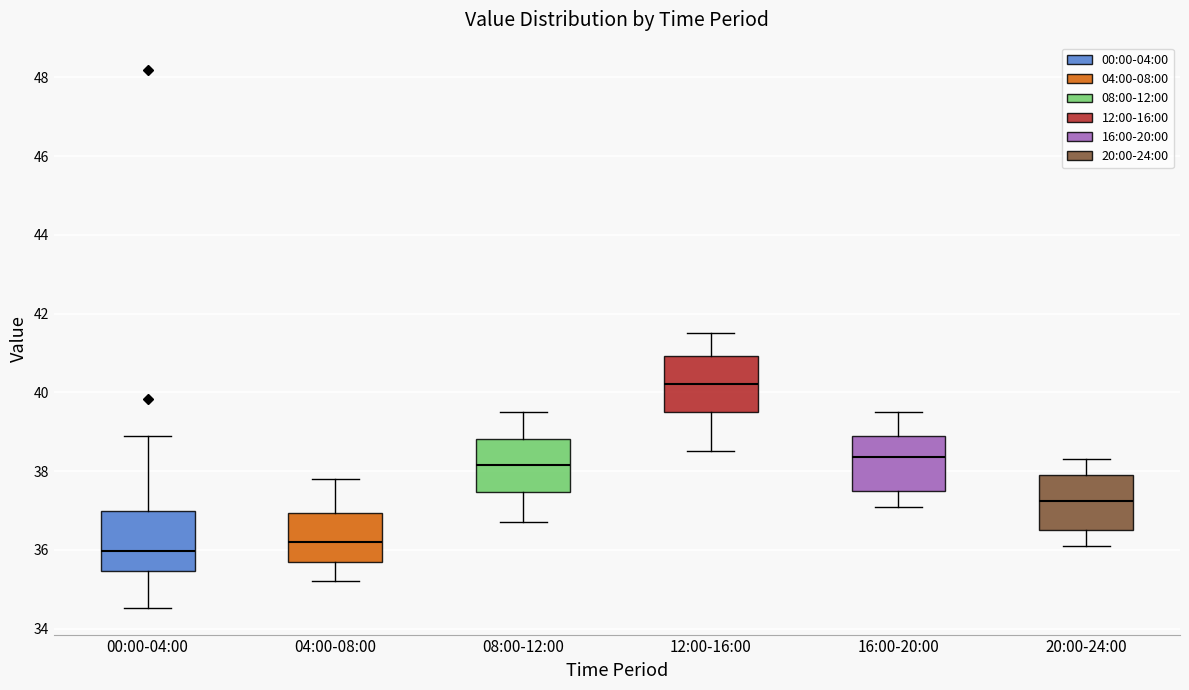

Which box has the lowest median line?

00:00-04:00